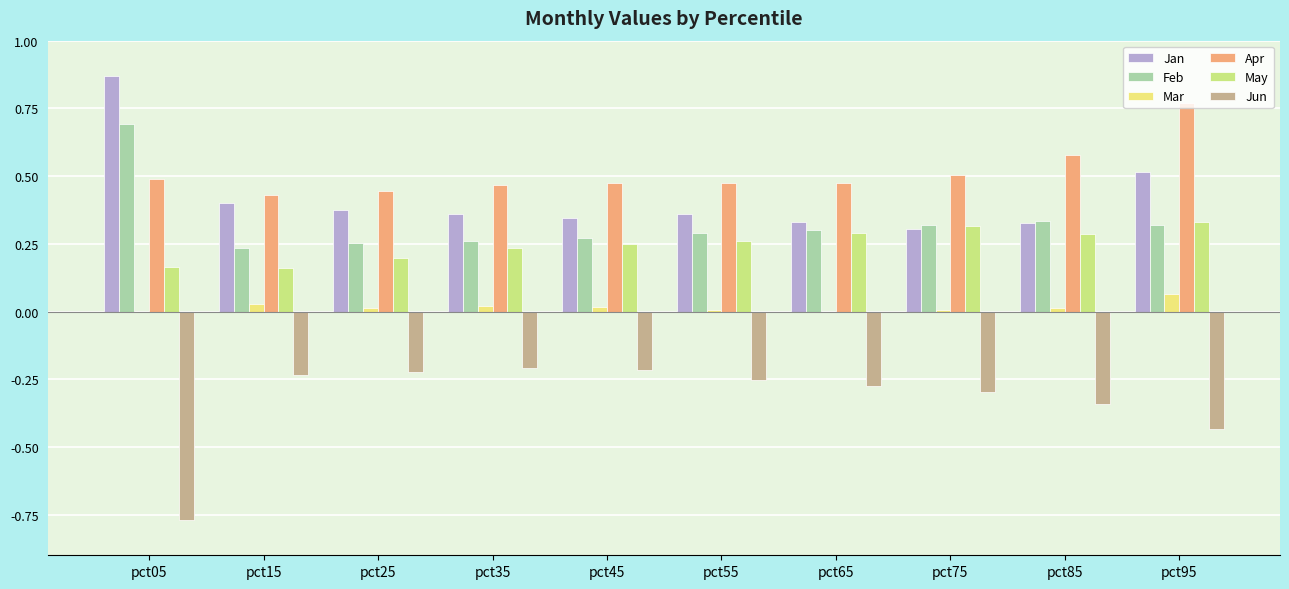

Is the value of May at pct25 greater than the value of Mar at pct55?

Yes